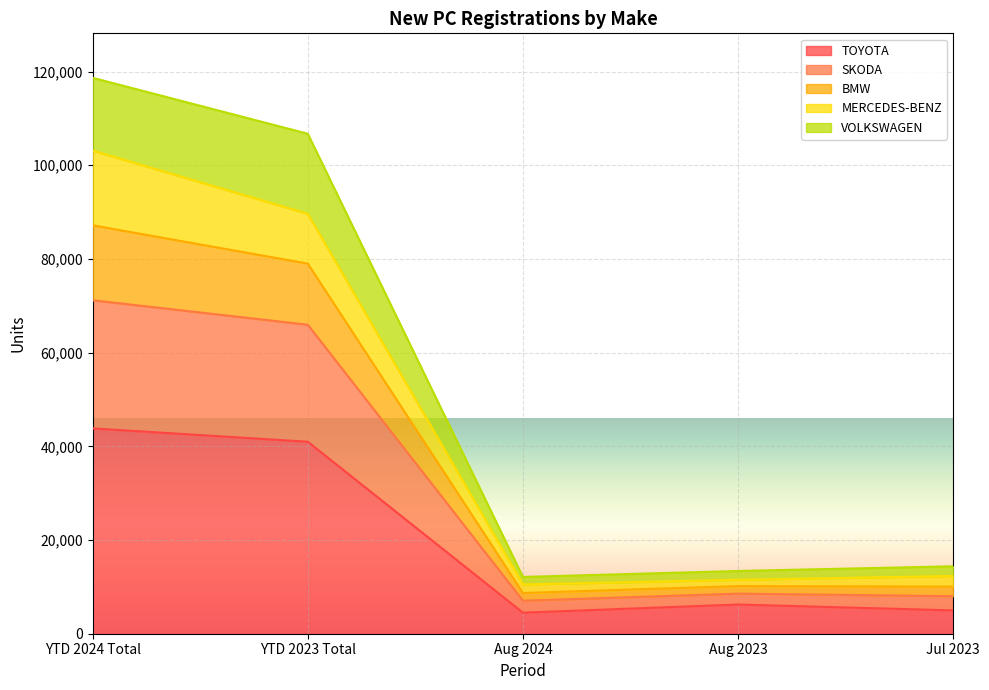

At which label does TOYOTA reach its peak?

YTD 2024 Total